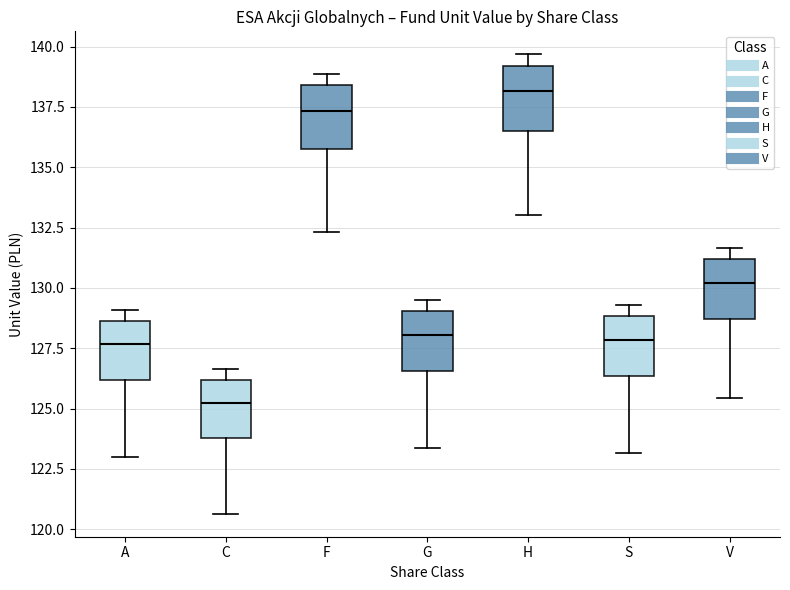

Where does the median line of the box for C sit on the y-axis? The values are not printed on the chart, so give them approximately, as read against the axis.

125.0